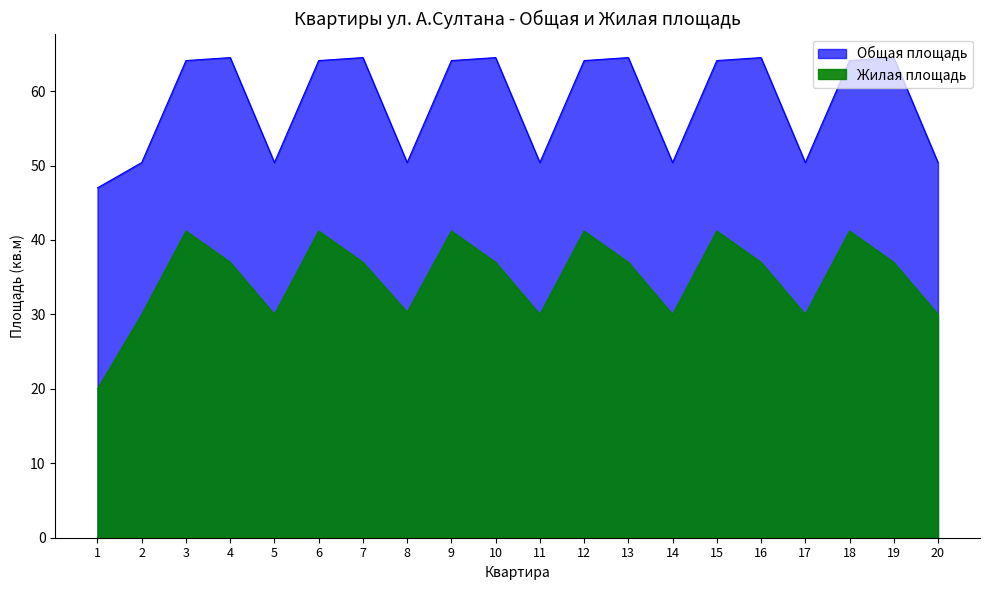

What is the value of the Жилая площадь point at the 9th from the left?

41.2